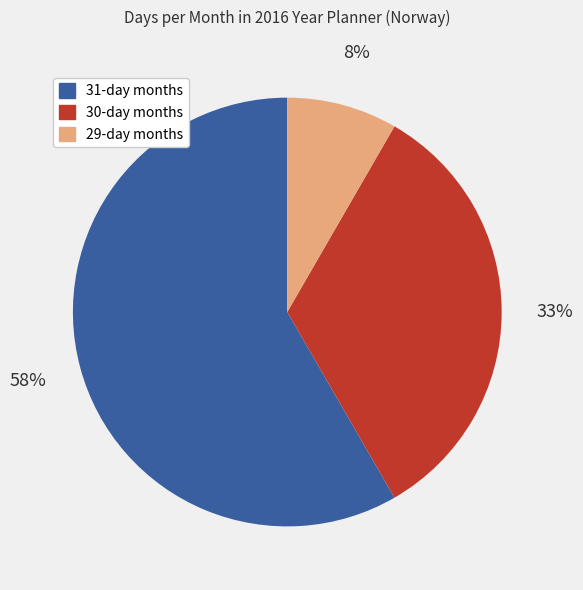

Does any single category account for the majority?

Yes